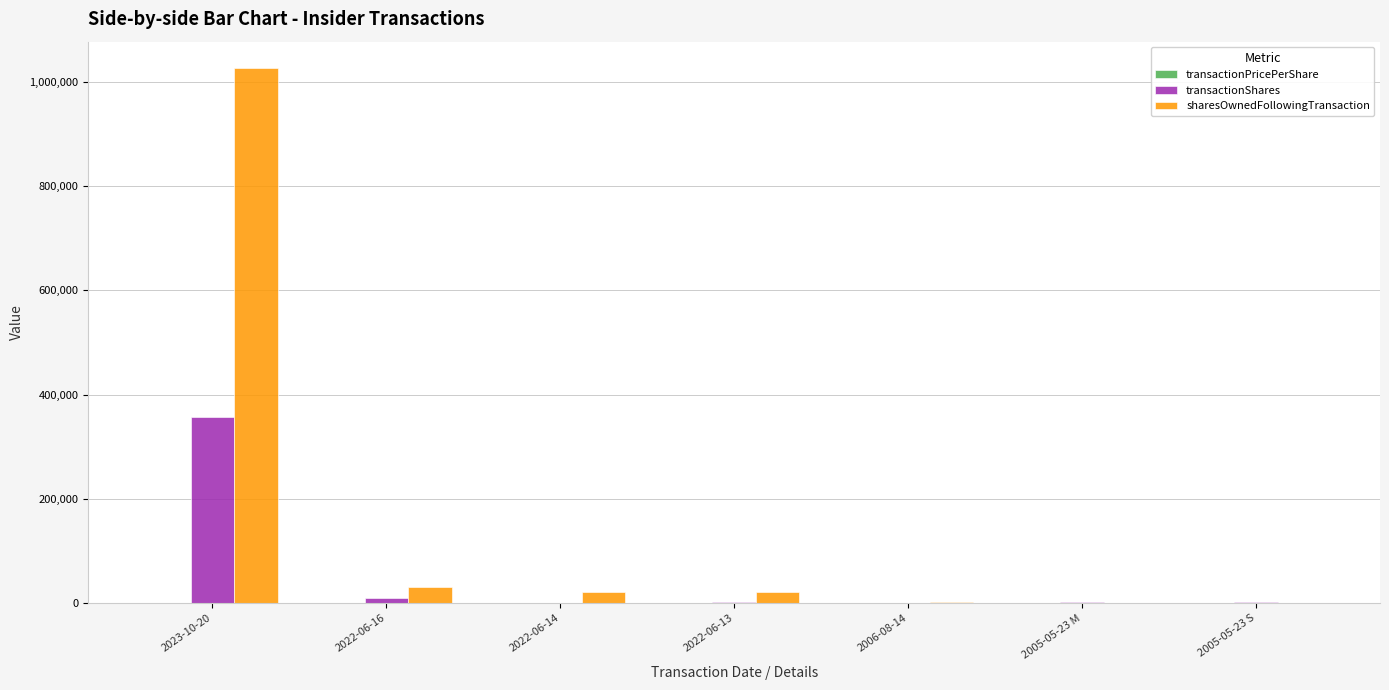

How many groups of bars are there?

7